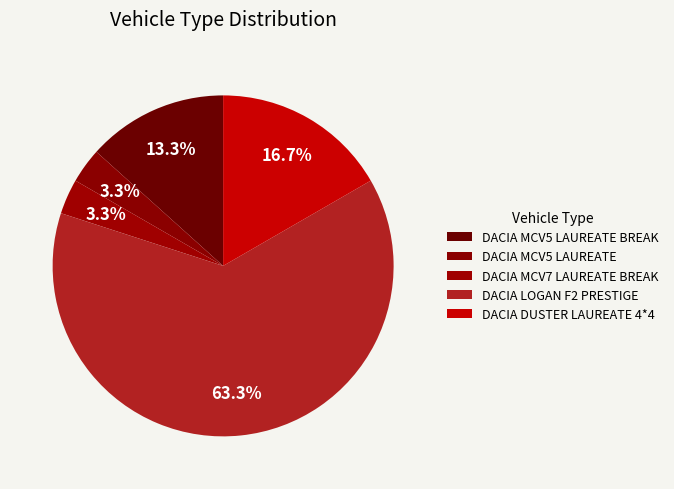

True or false: DACIA DUSTER LAUREATE 4*4 accounts for 17% of the total.

True